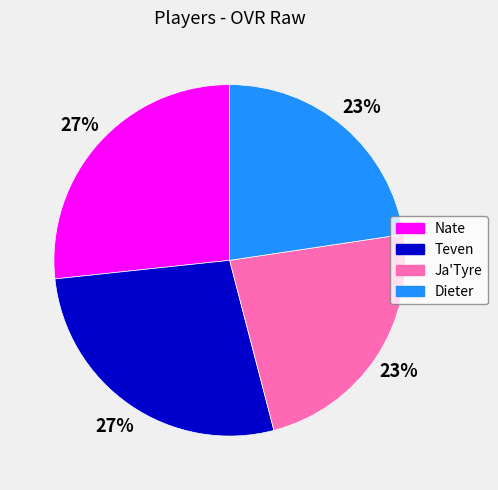

To the nearest percent, what is the difference between the Teven and Ja'Tyre slice percentages?

4%